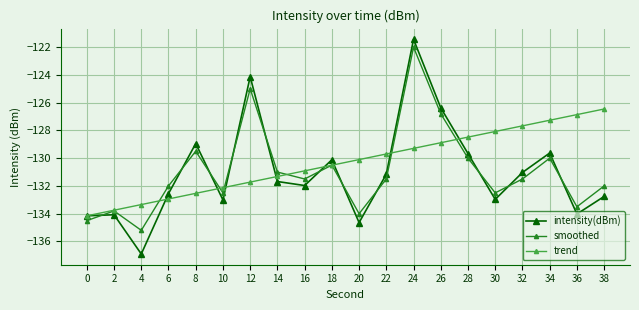

True or false: intensity(dBm) has a value of -131.7 at 14.

True